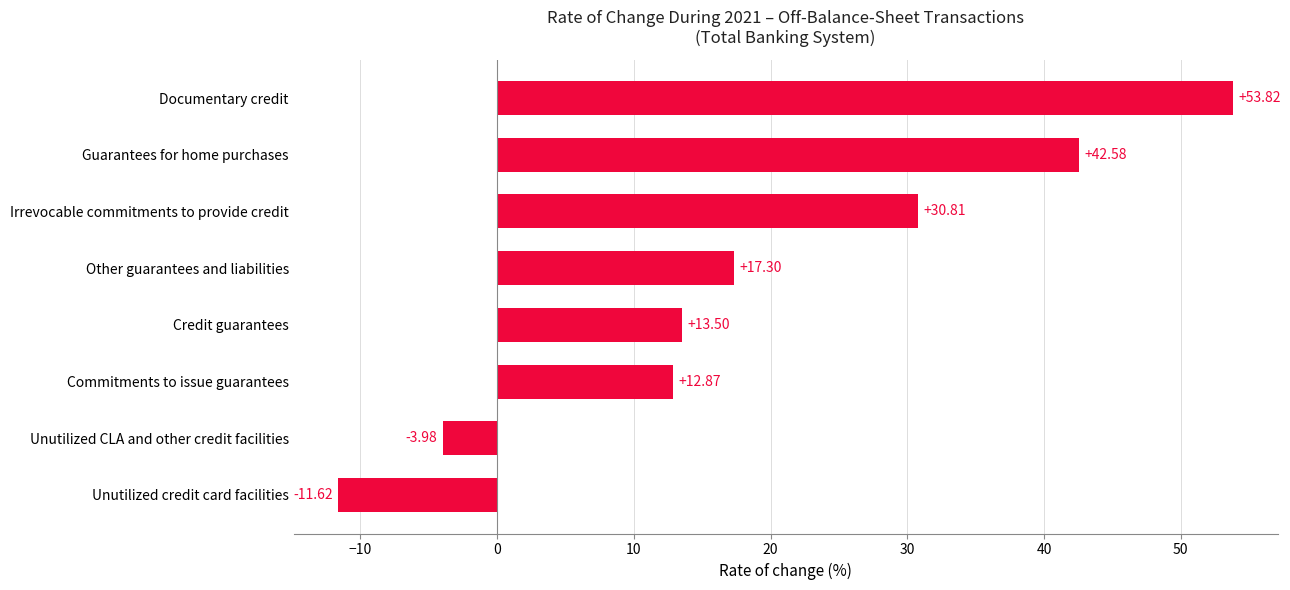

How many bars are there in total?

8